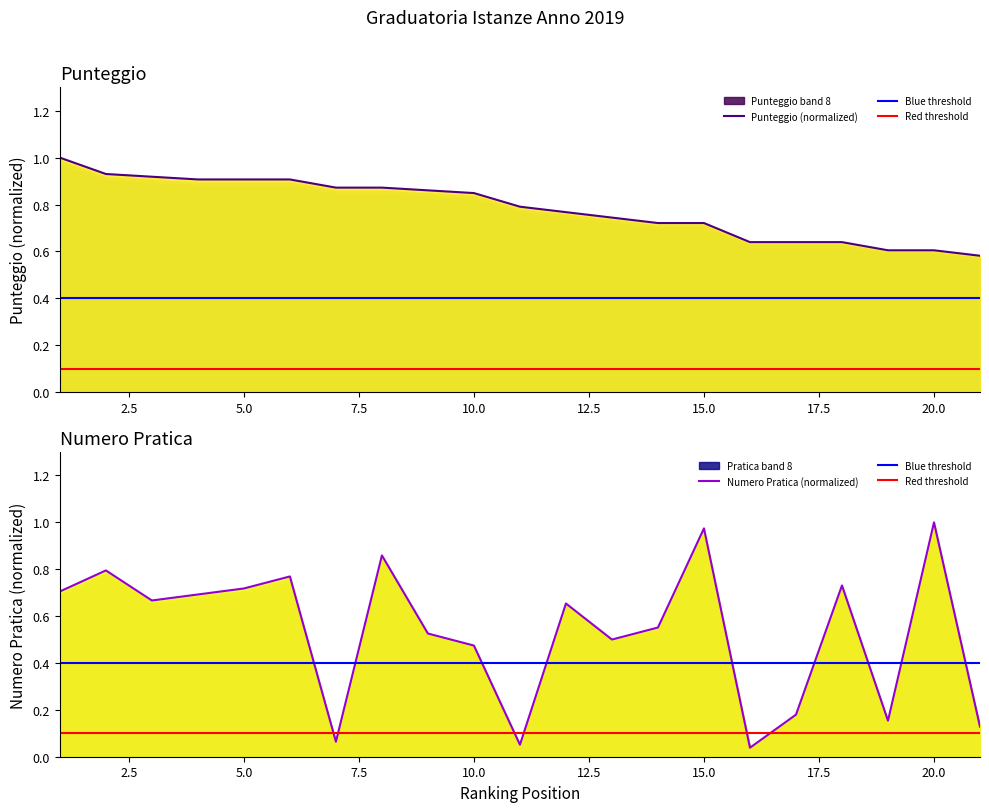

What is the difference between the maximum and minimum values in the Numero Pratica series?

1.0